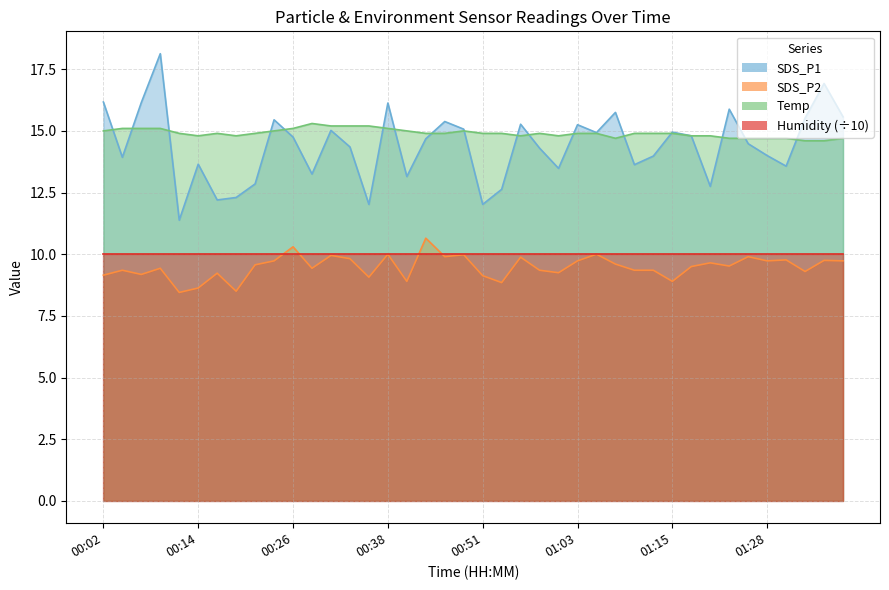

What is the difference between the SDS_P2 values at 01:20 and 01:05?

0.3